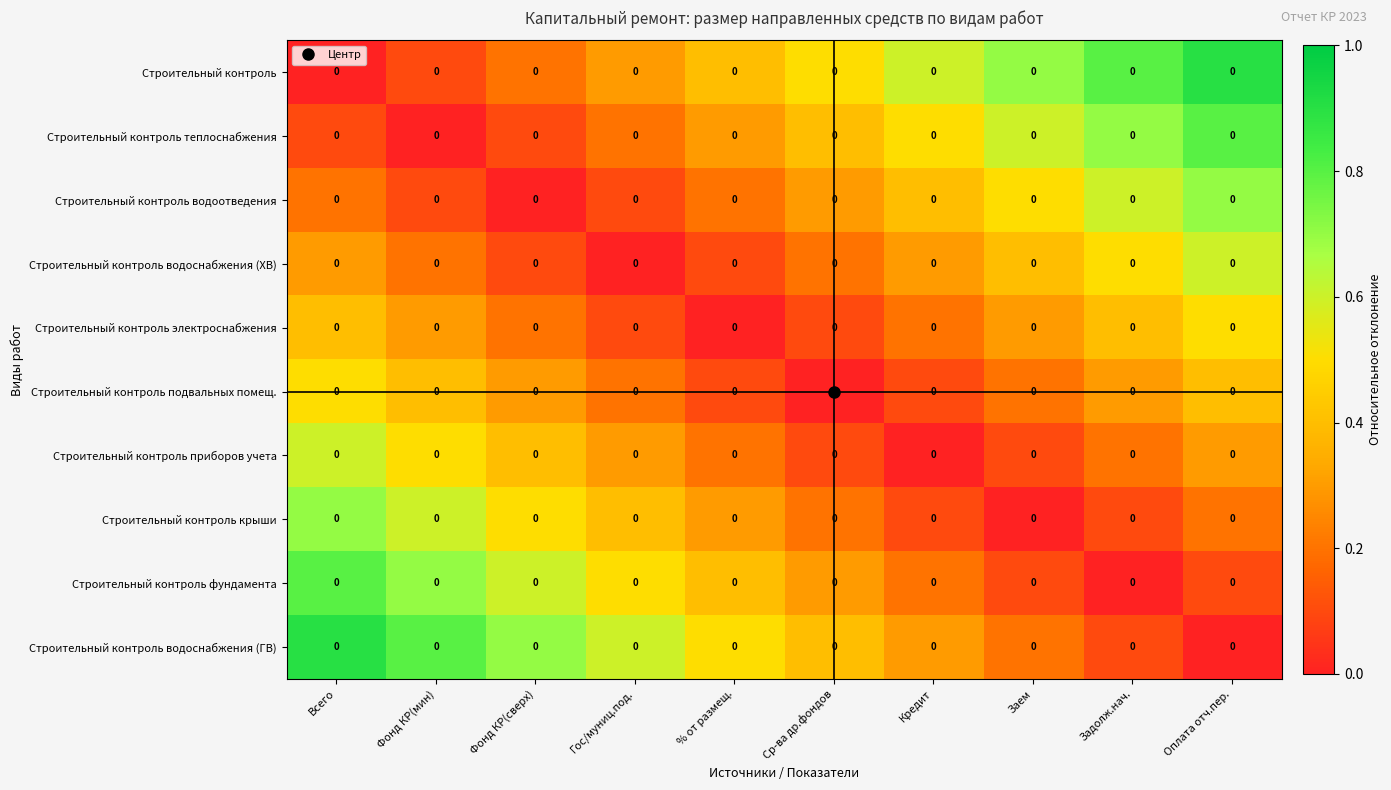

True or false: Строительный контроль фундамента has a value of 0.6 at % от размещ..

False